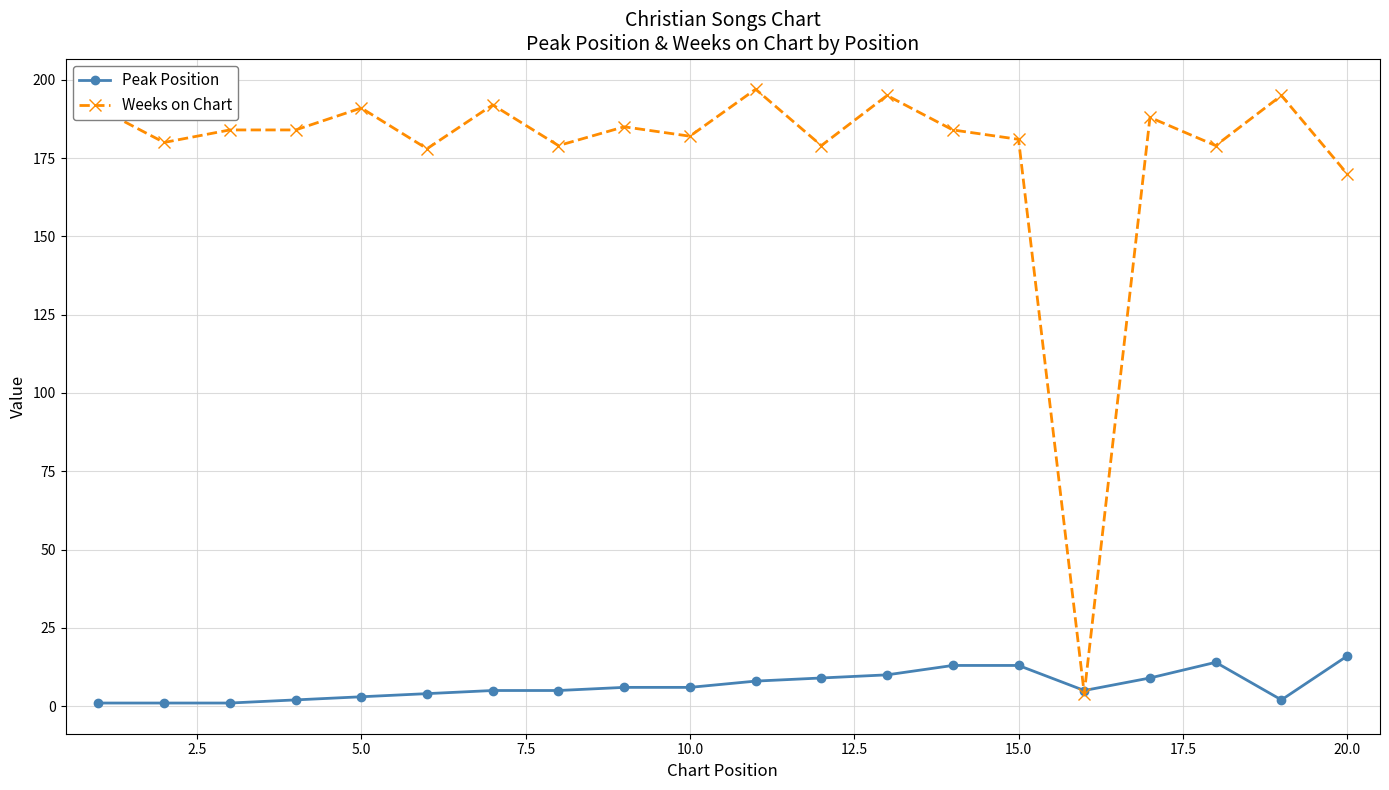

True or false: Weeks on Chart has more than 2 interior local peaks.

True